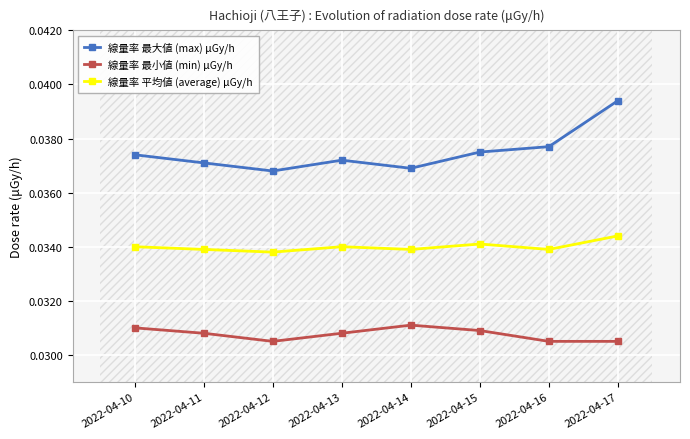

What are all the series names shown in the legend?

線量率 最大値 (max) μGy/h, 線量率 最小値 (min) μGy/h, 線量率 平均値 (average) μGy/h